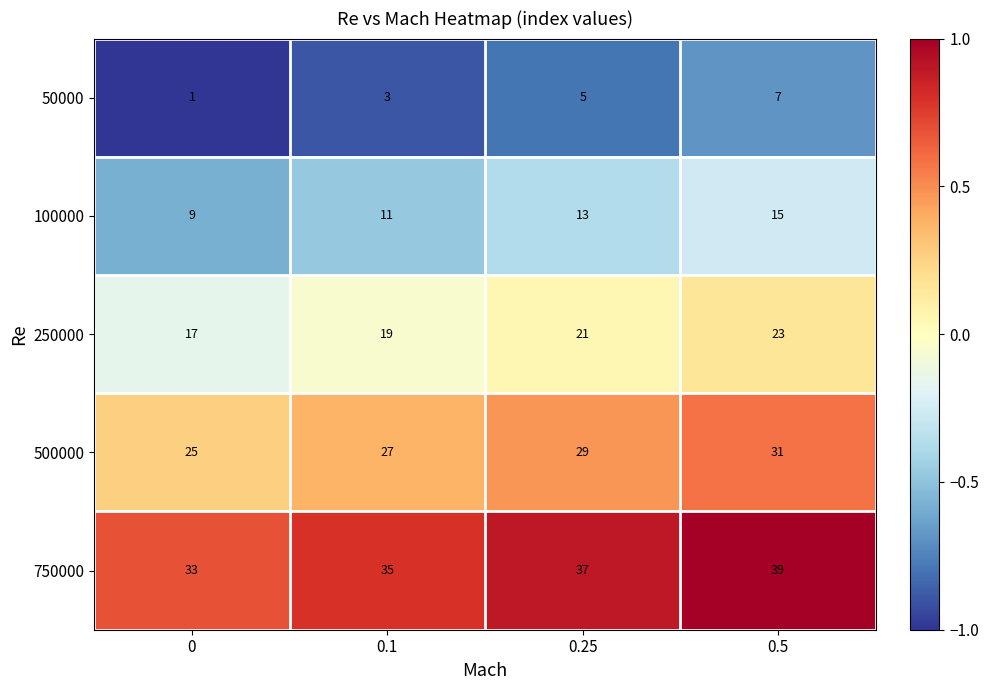

What is the minimum value shown in the chart?

1